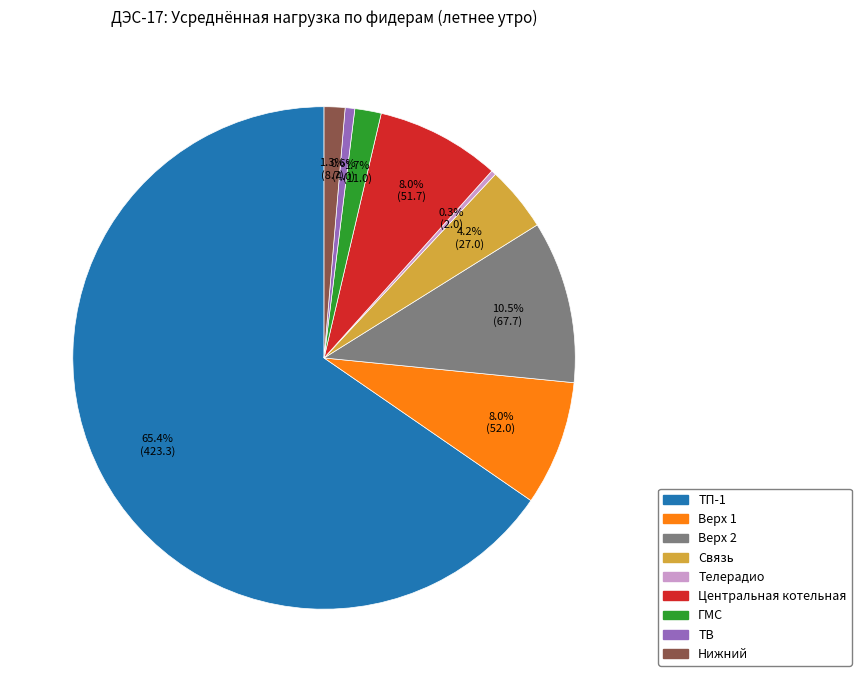

What percentage is the Нижний slice, to the nearest percent?

1%